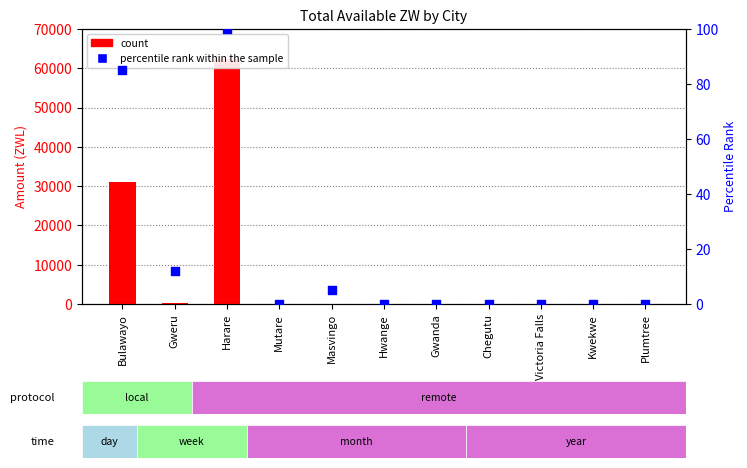

Which series reaches the maximum Y coordinate?

count